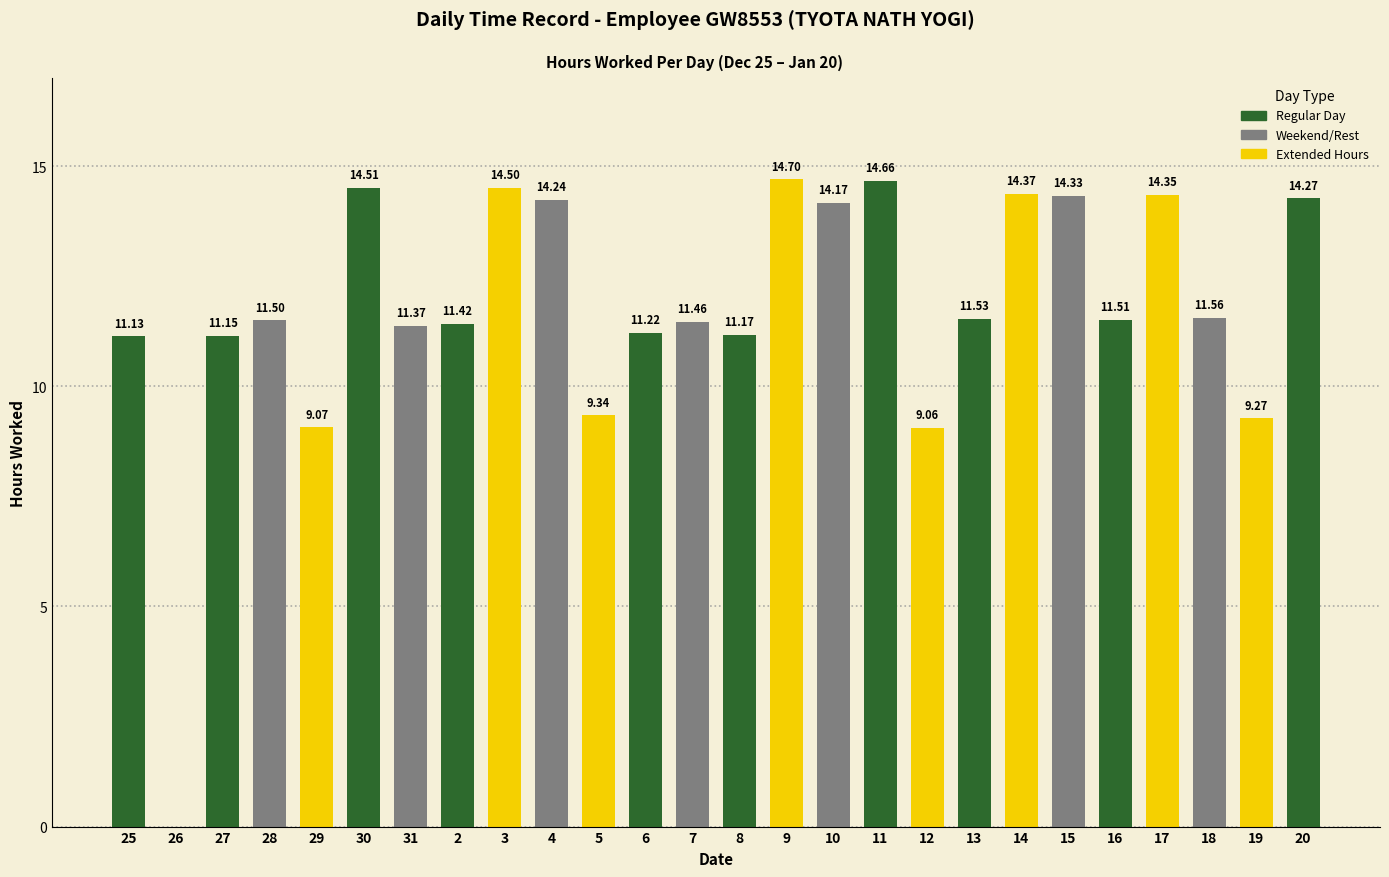

What is the change in value from 13 to 19?

-2.3